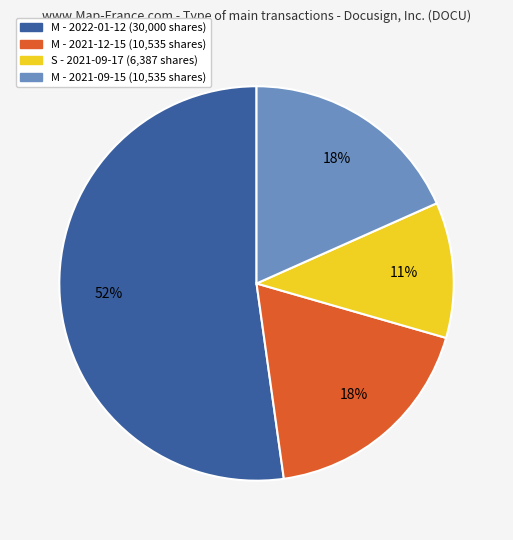

To the nearest percent, what is the average slice percentage?

25%